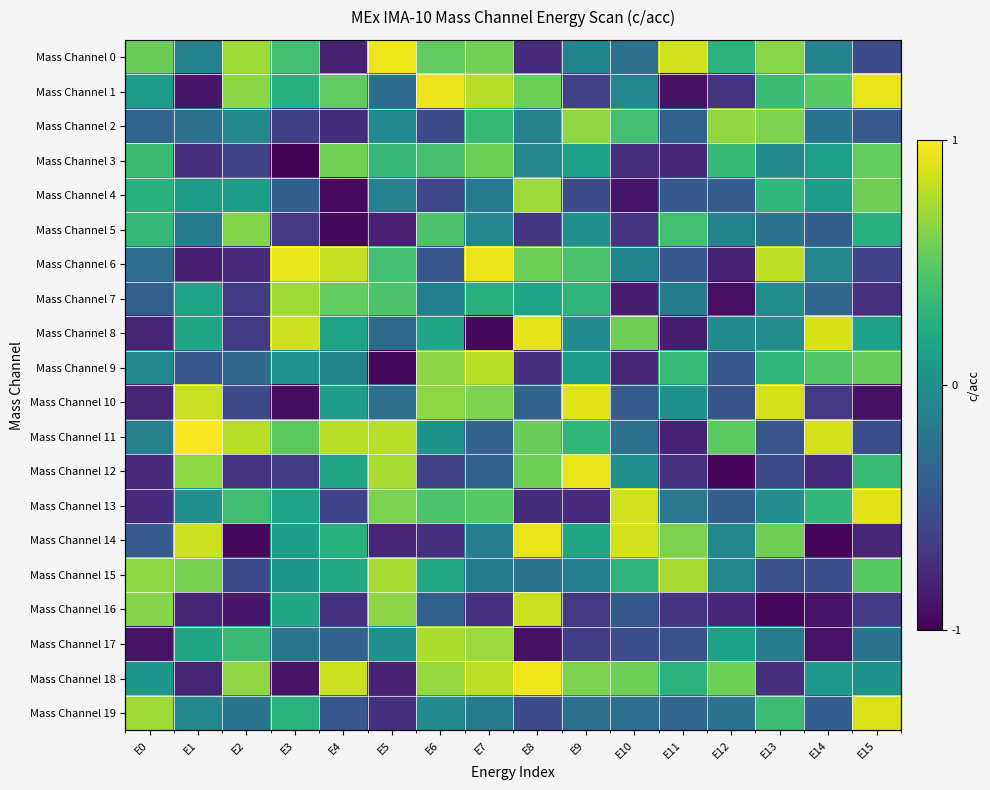

How many positive values does the Mass Channel 6 series have?

7